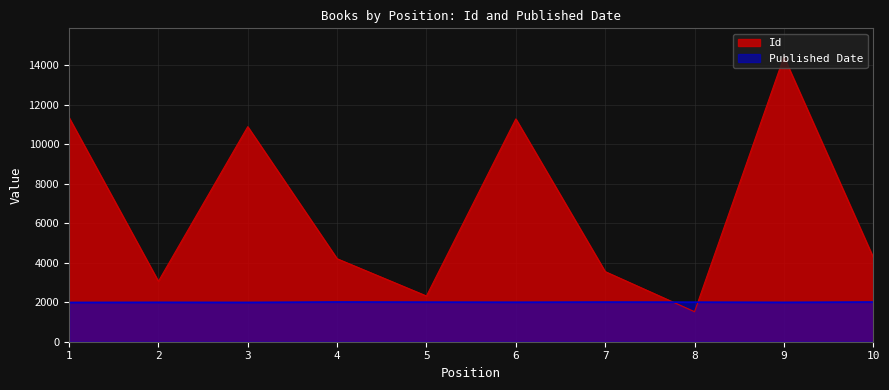

Rank the series by their average value, from lowest to highest.

Published Date, Id